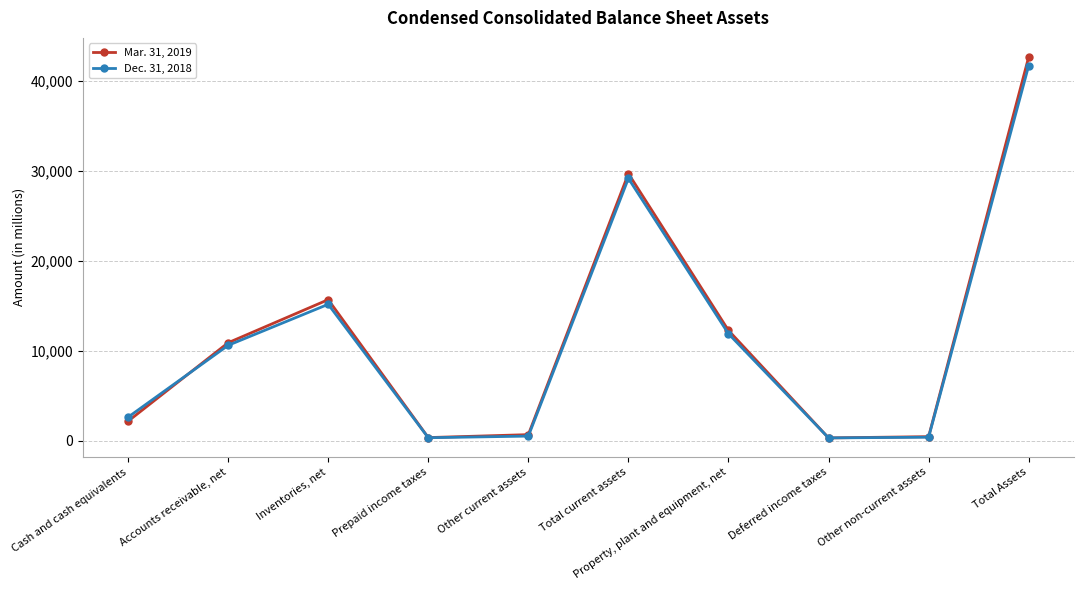

True or false: Dec. 31, 2018 and Mar. 31, 2019 cross at least once.

True